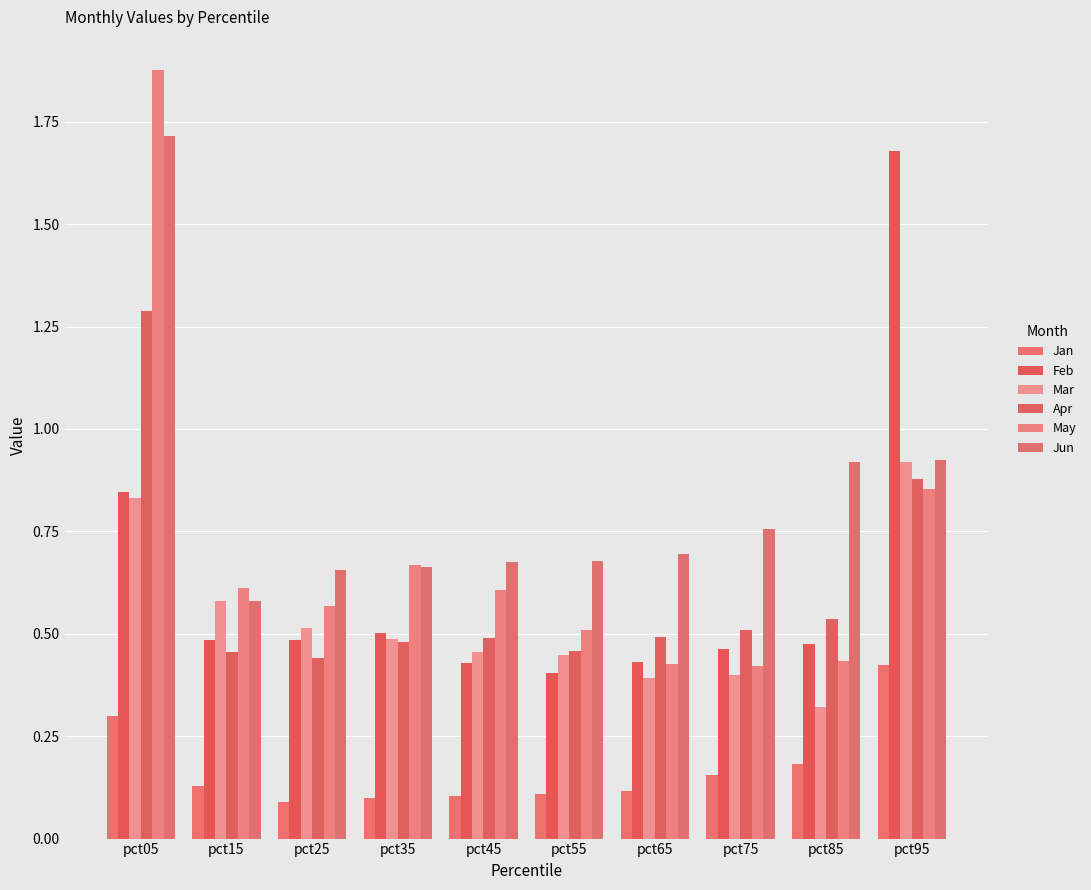

Does the chart contain any negative values?

No